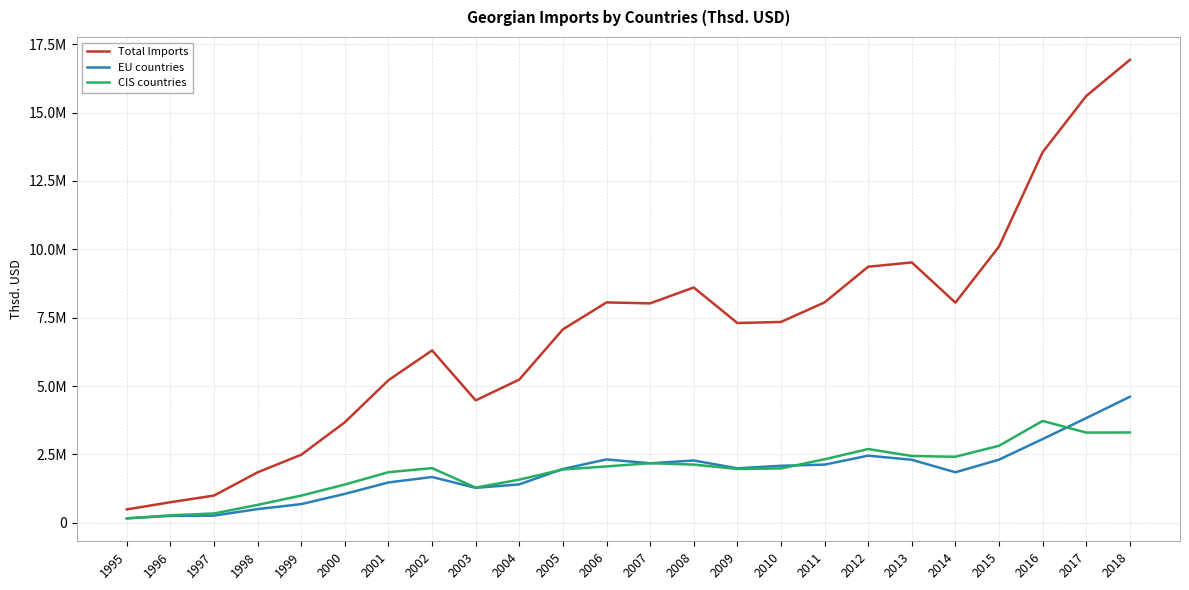

True or false: Total Imports and EU countries cross at least once.

False